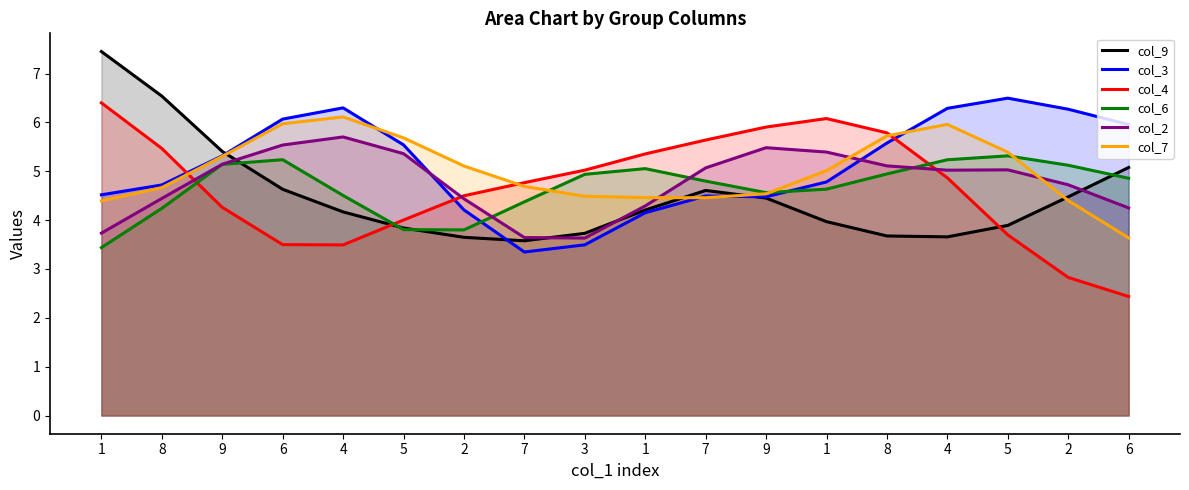

How many values in the col_3 series exceed 5?

9